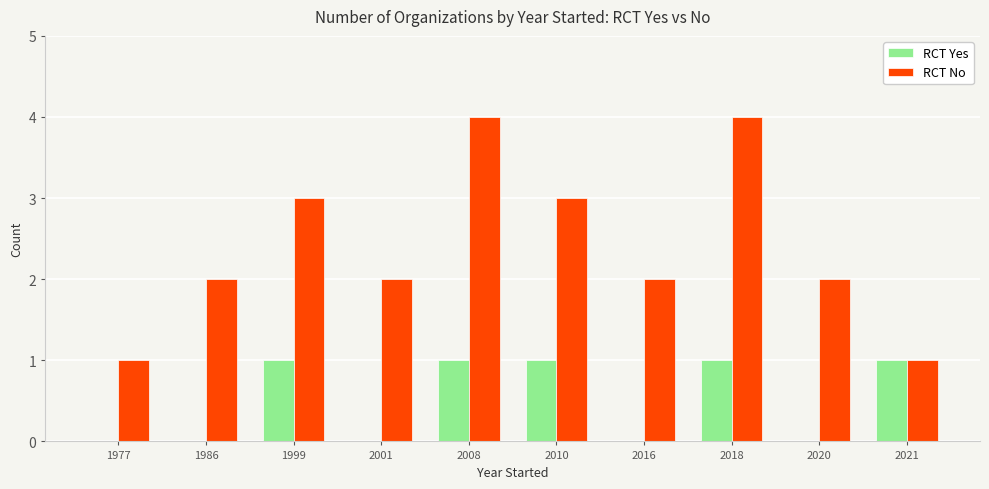

Does the chart contain stacked bars?

No